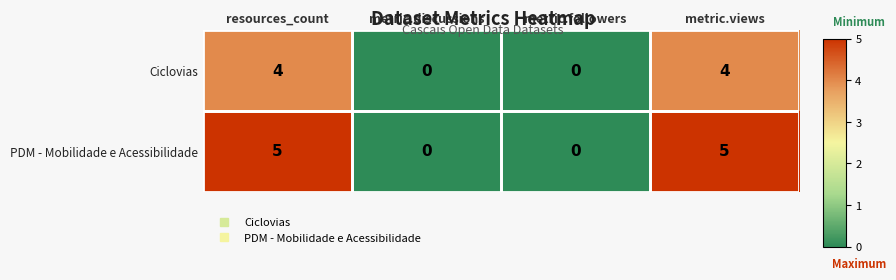

Is the value of Ciclovias at resources_count greater than the value of PDM - Mobilidade e Acessibilidade at metric.discussions?

Yes